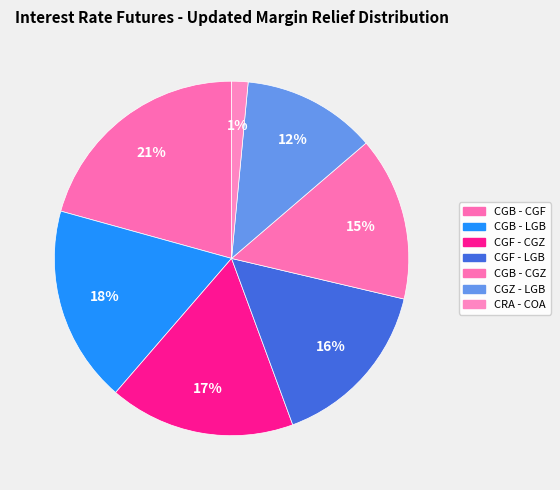

How many slices are in this pie chart?

7